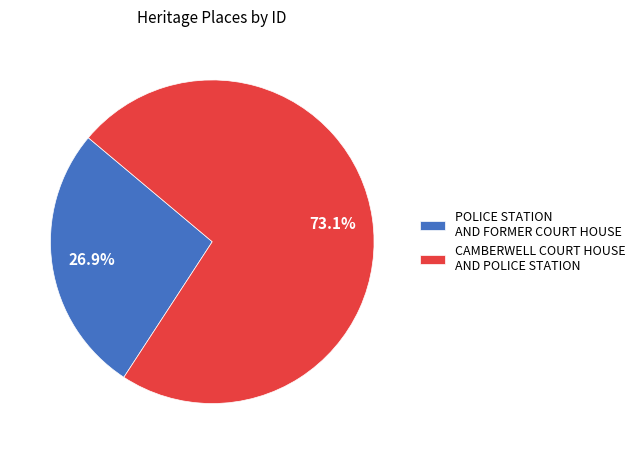

Approximately how many times larger is the value at POLICE STATION AND FORMER COURT HOUSE compared to CAMBERWELL COURT HOUSE AND POLICE STATION?

0.4